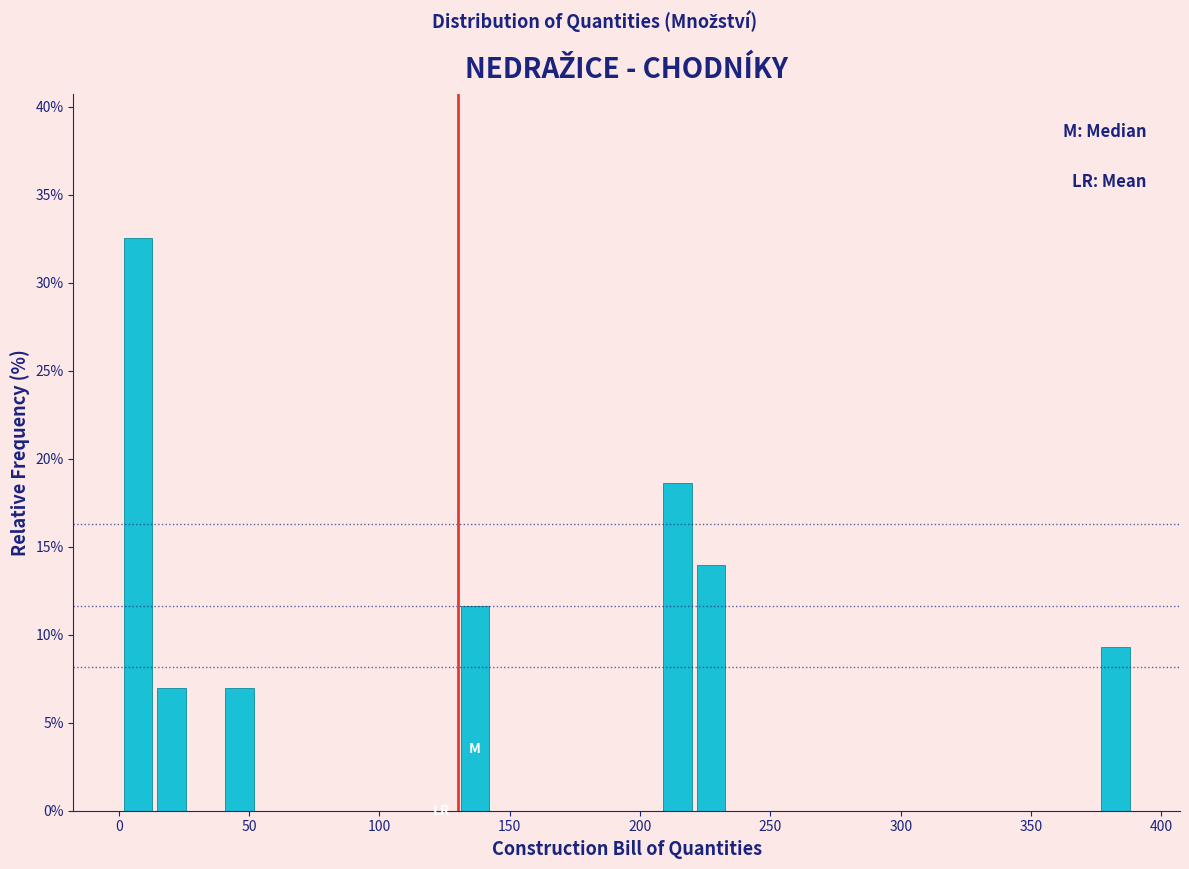

Around what value on the x-axis is the tallest bar? Give the approximate position of its centre, as read against the axis.

5